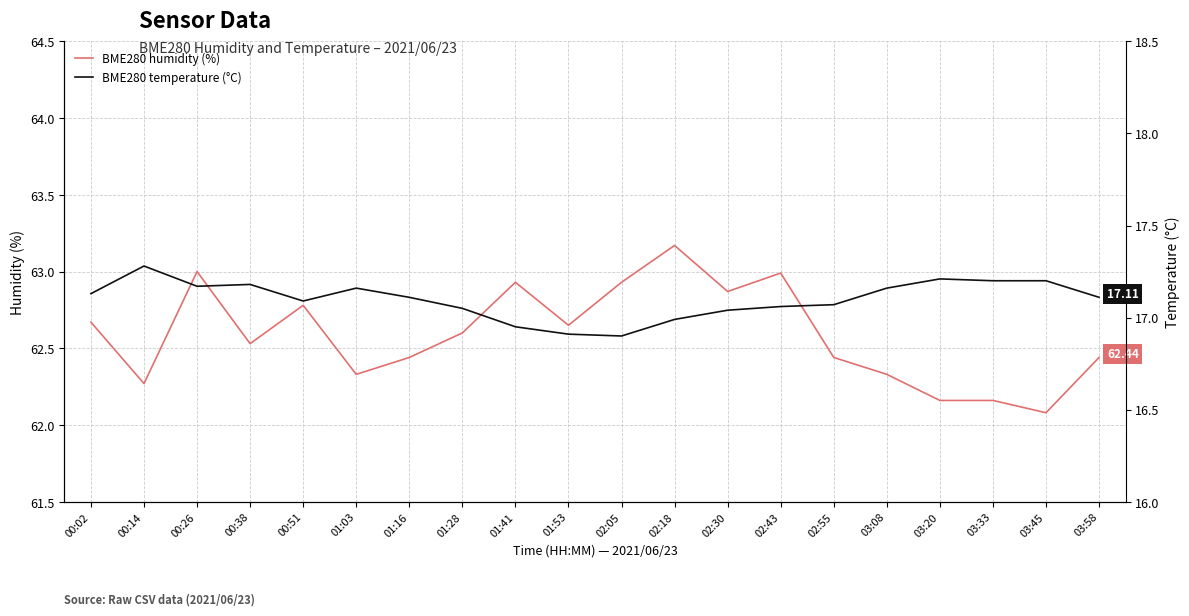

What are all the series names shown in the legend?

BME280 humidity (%), BME280 temperature (°C)